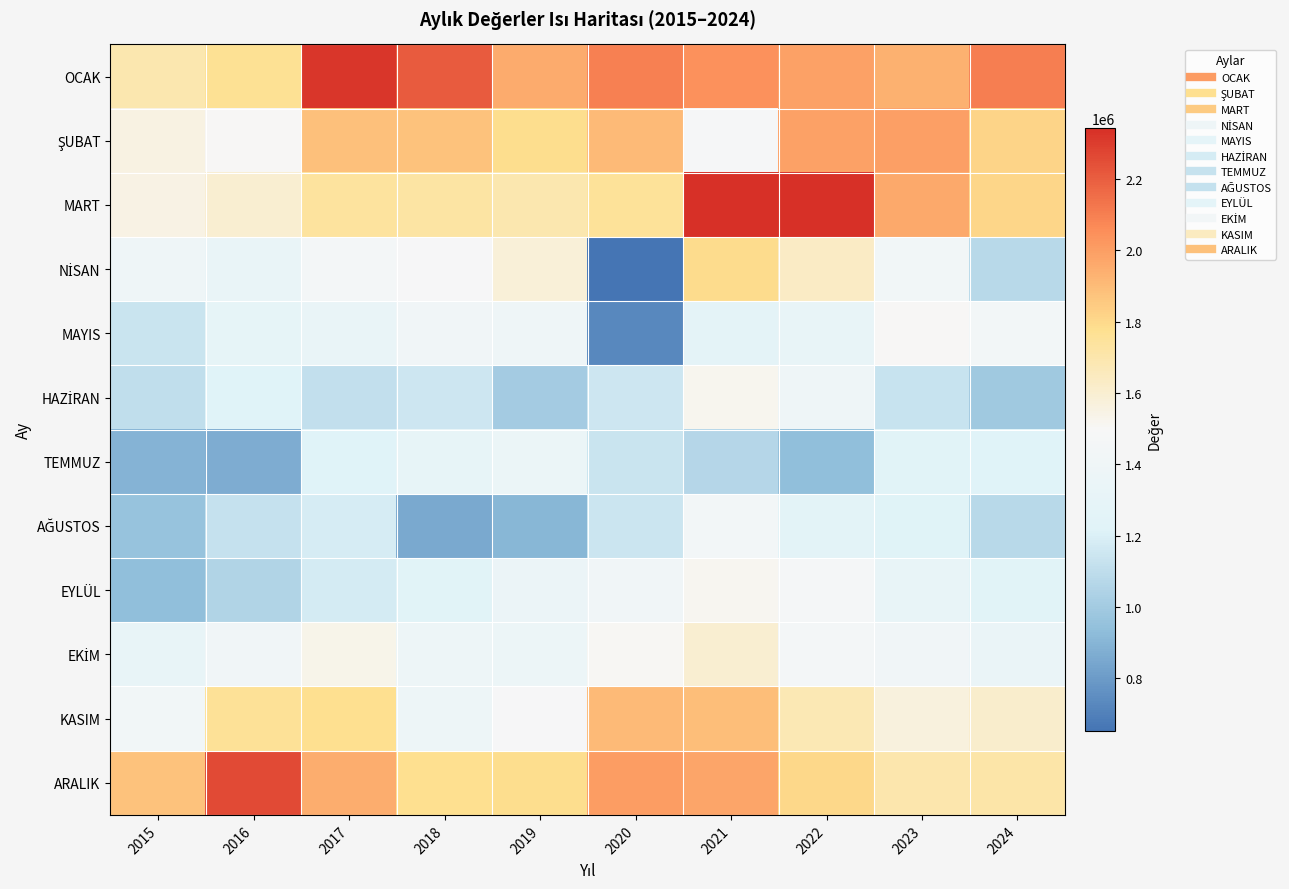

At which category is the sum across all series the highest?

2021